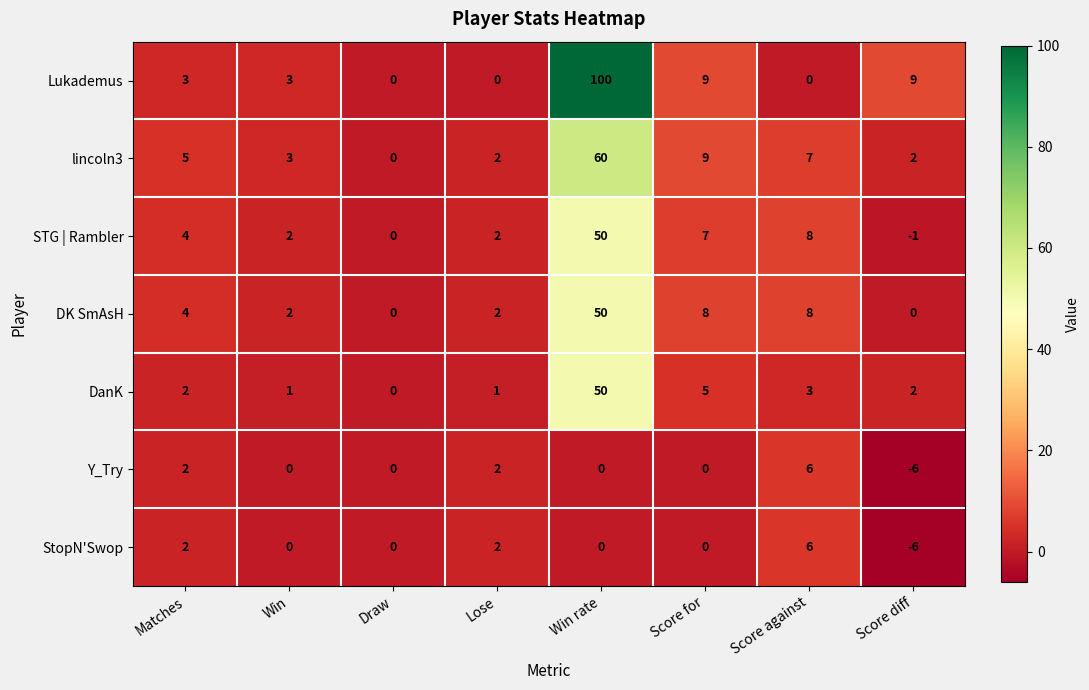

Count the number of data series in this chart.

7